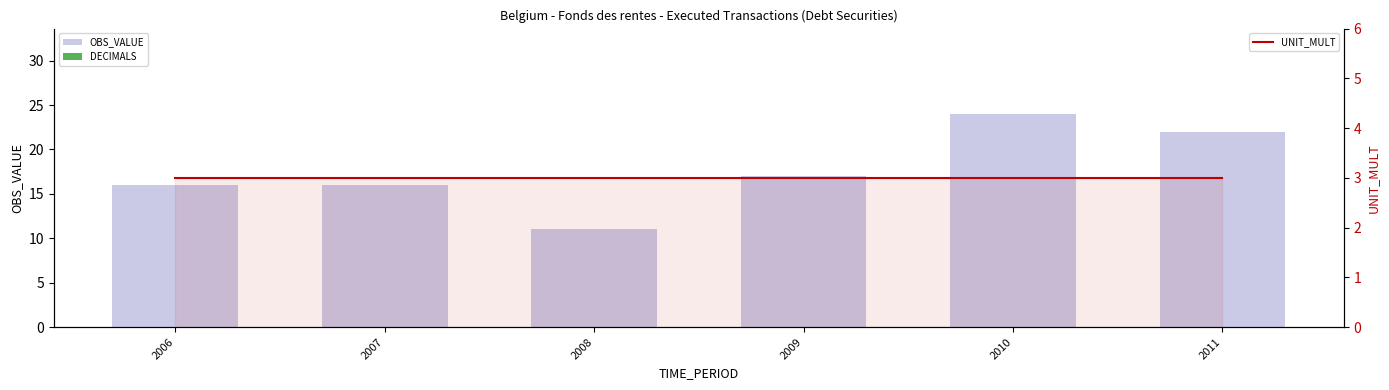

Count the number of categories in the chart.

6